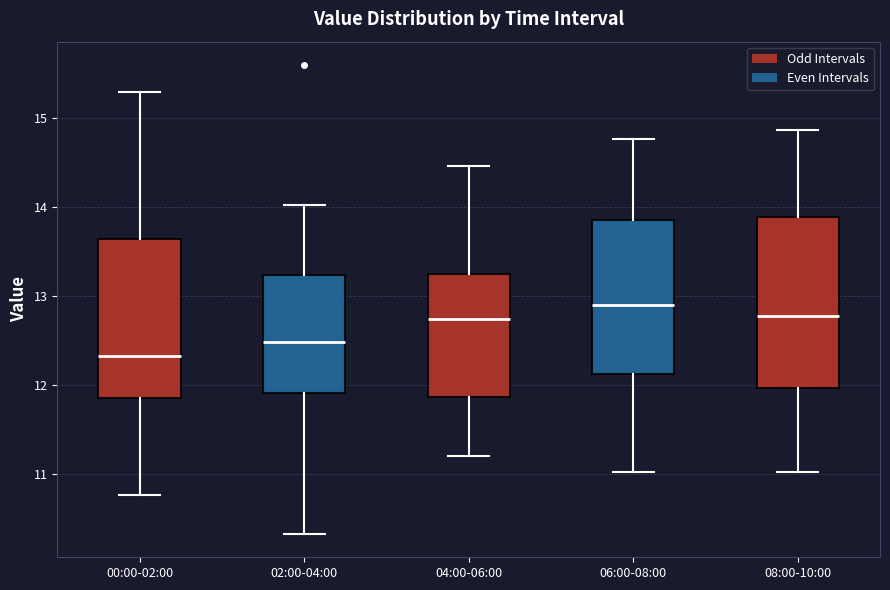

Which box is the tallest, from its lower edge to its upper edge?

08:00-10:00